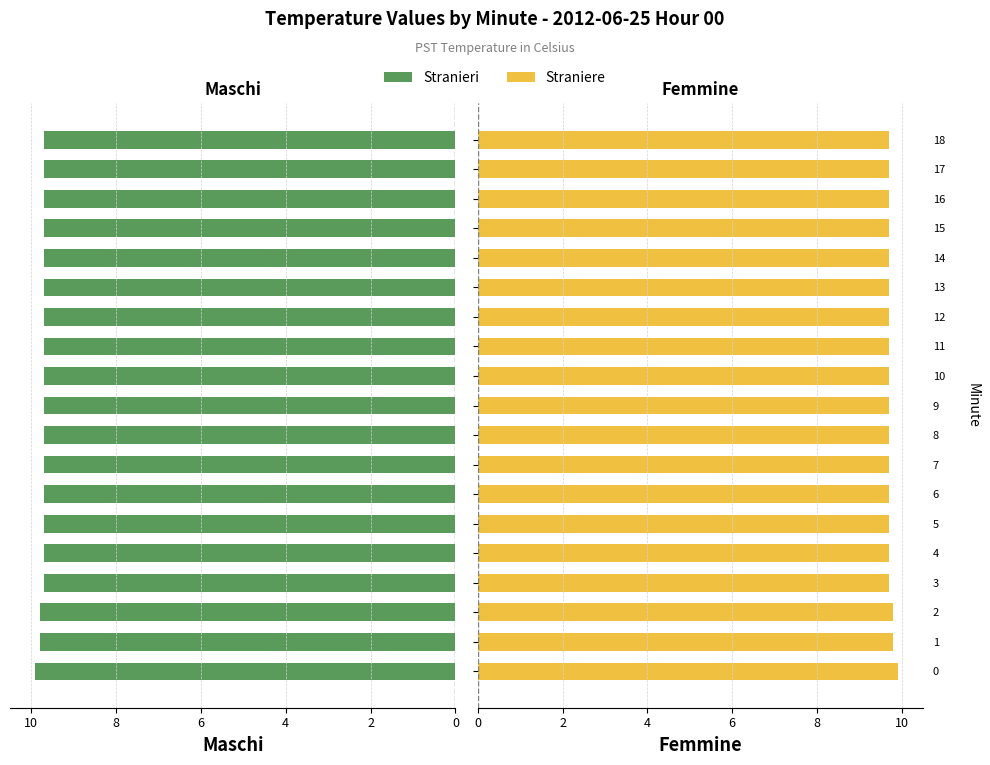

Does the chart contain stacked bars?

No